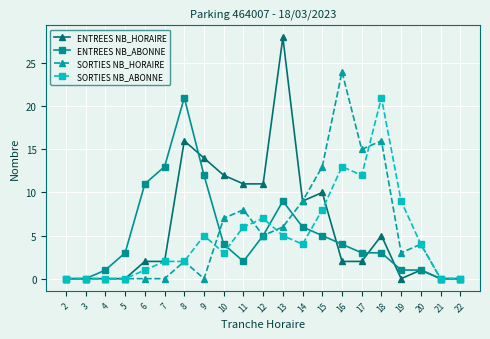

Which series has the largest total across all categories?

ENTREES NB_HORAIRE